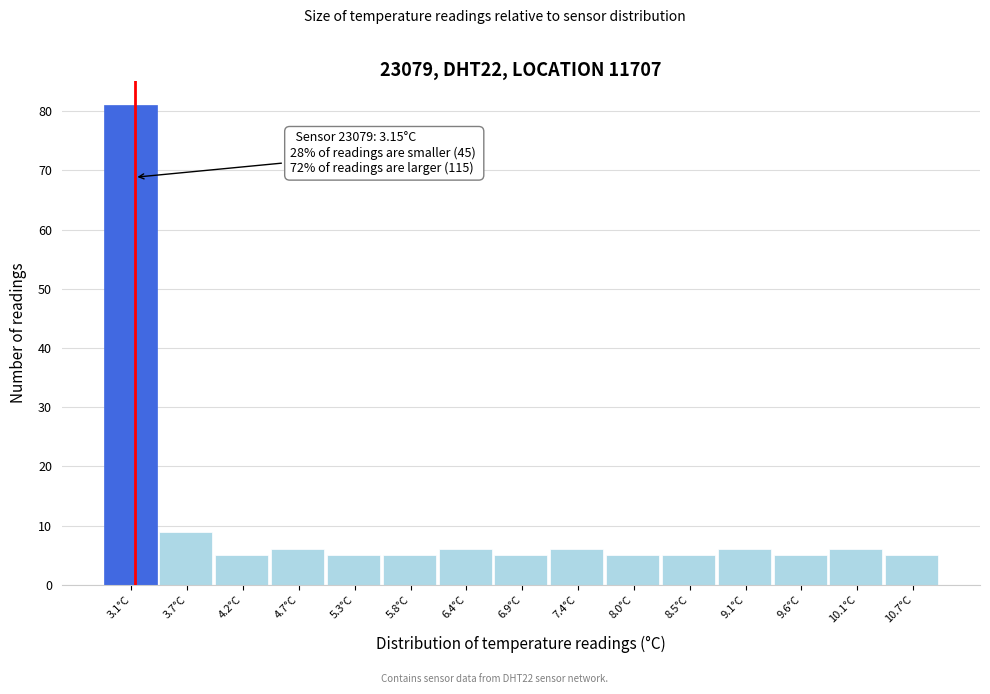

Over which range of the x-axis is the bar tallest?

2.85 to 3.39